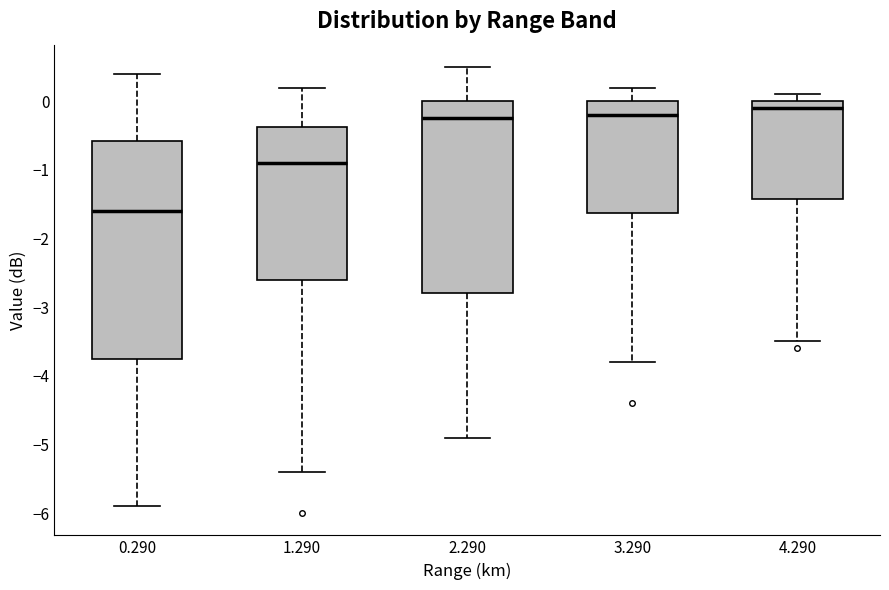

Comparing the boxes themselves (not the whiskers), which one is the tallest?

0.290